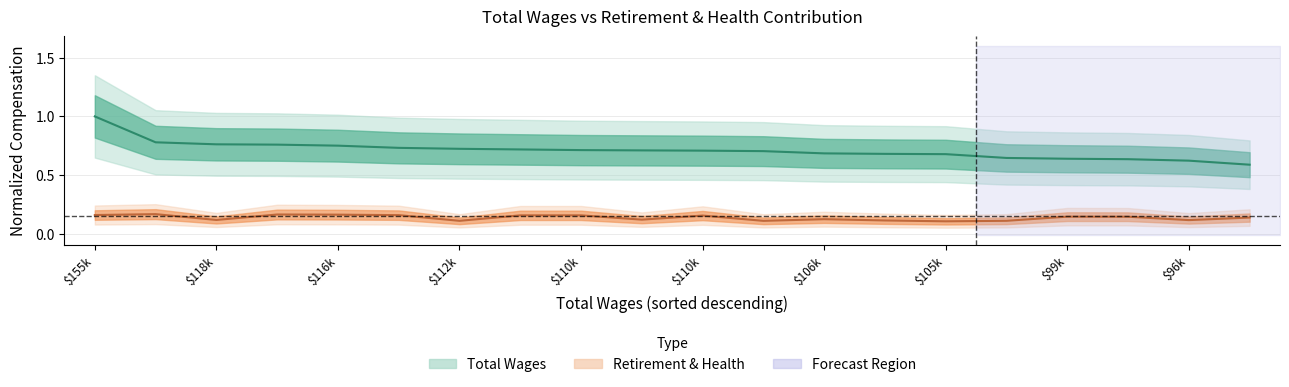

Where is total_wages nearest to the value 0?

19